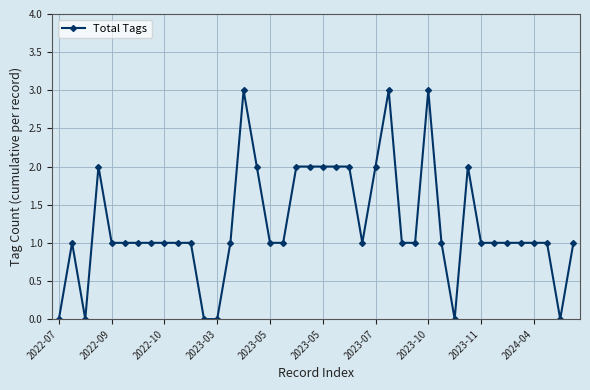

Count the number of data series in this chart.

1